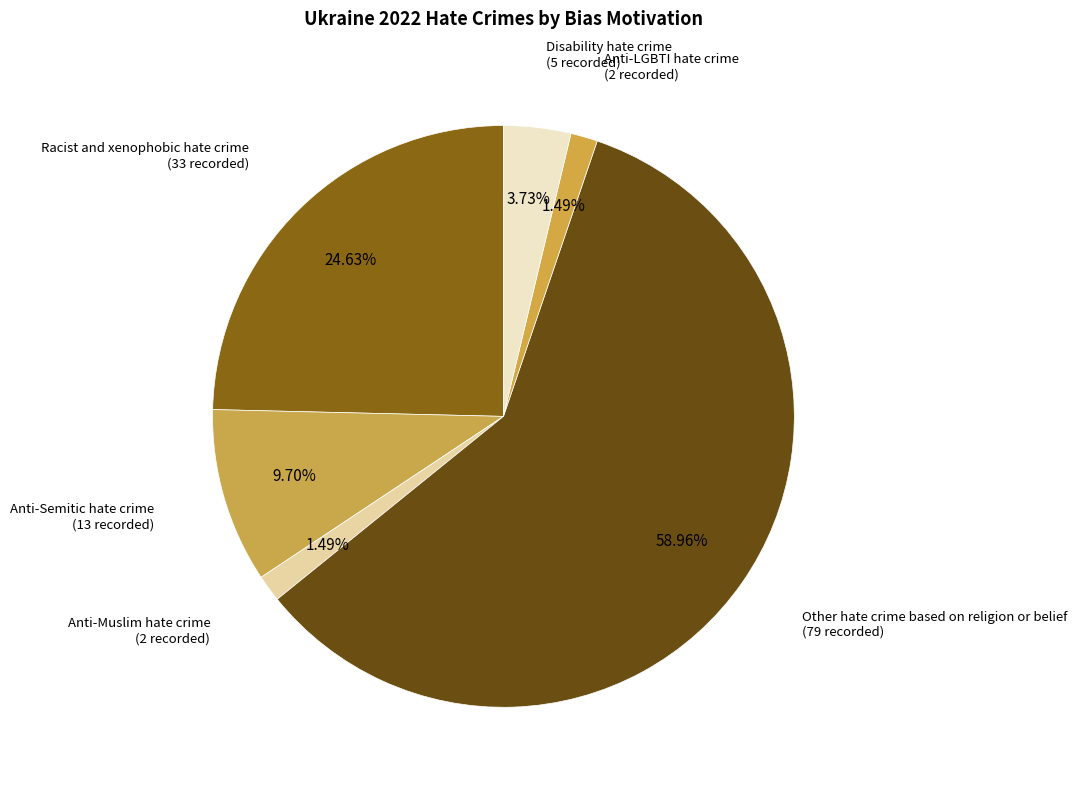

Between Other hate crime based on religion or belief and Anti-Semitic hate crime, which is larger?

Other hate crime based on religion or belief